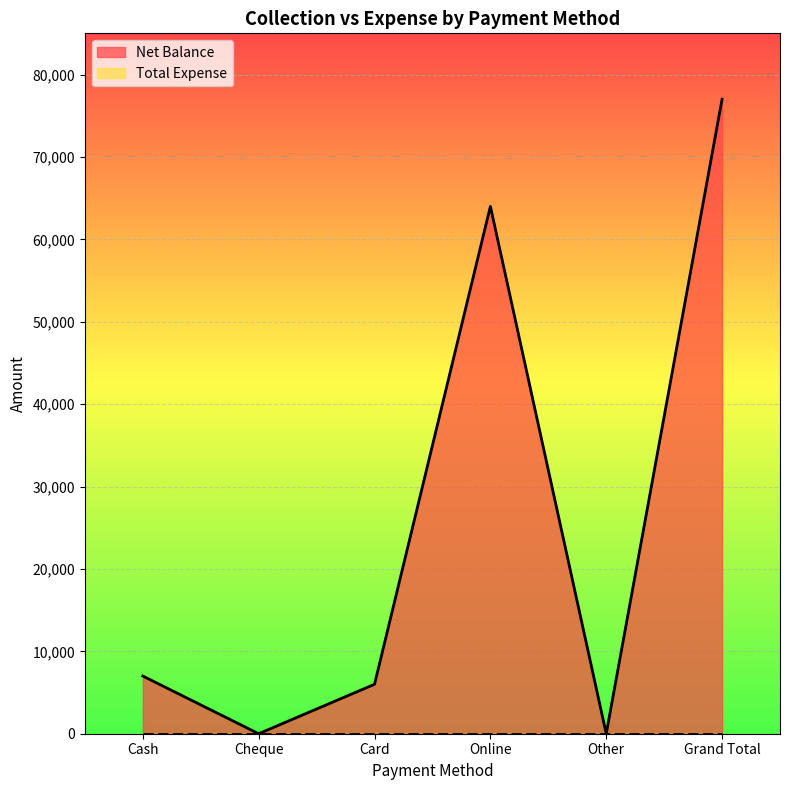

Is it true that the value at Card is 6000?

True